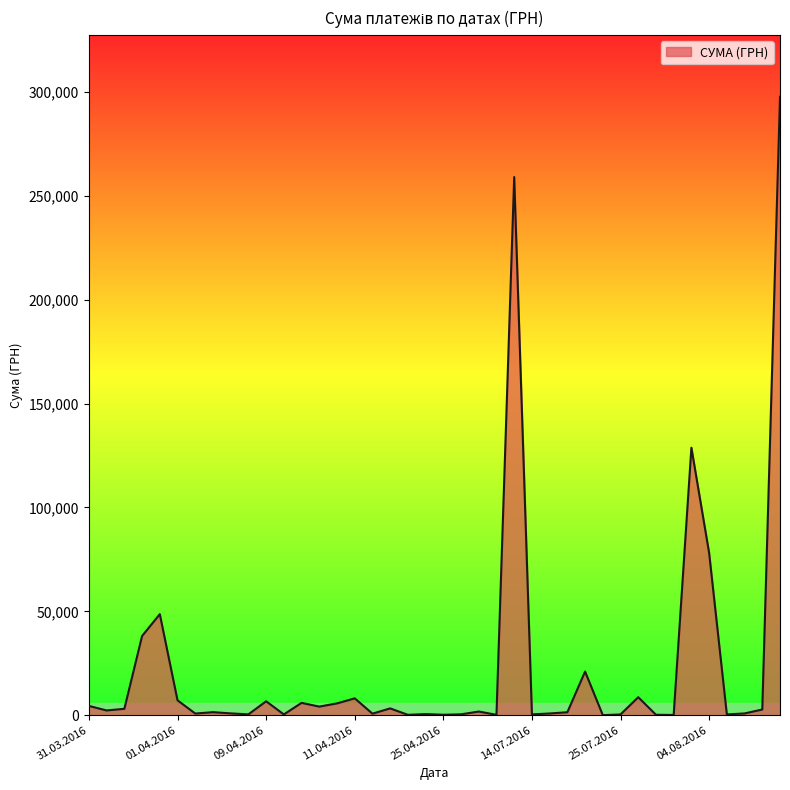

How many distinct data groups are displayed?

1